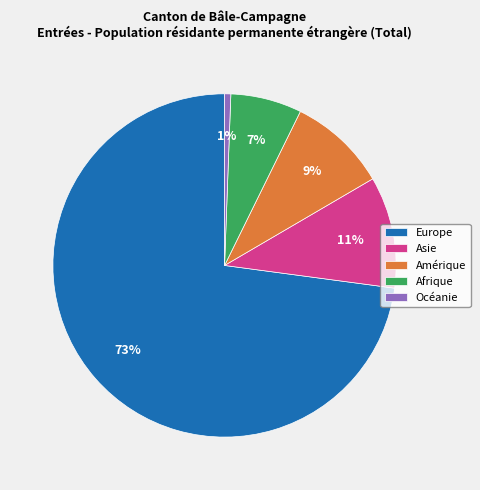

Approximately how many times larger is the value at Afrique compared to Asie?

0.6